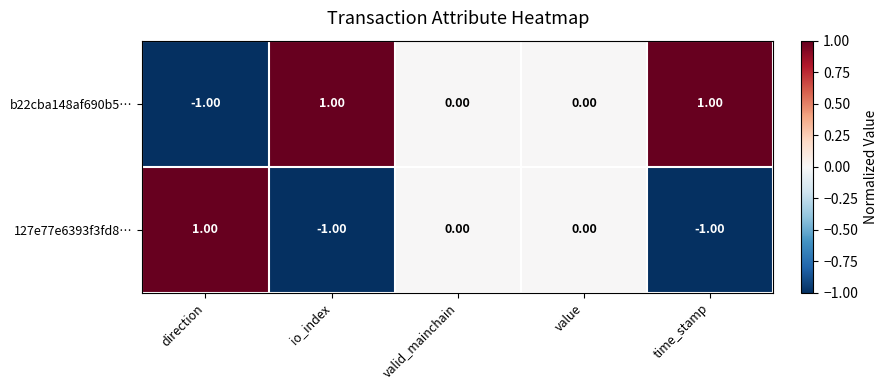

Which category has the highest value in the 127e77e6393f3fd8… series?

direction